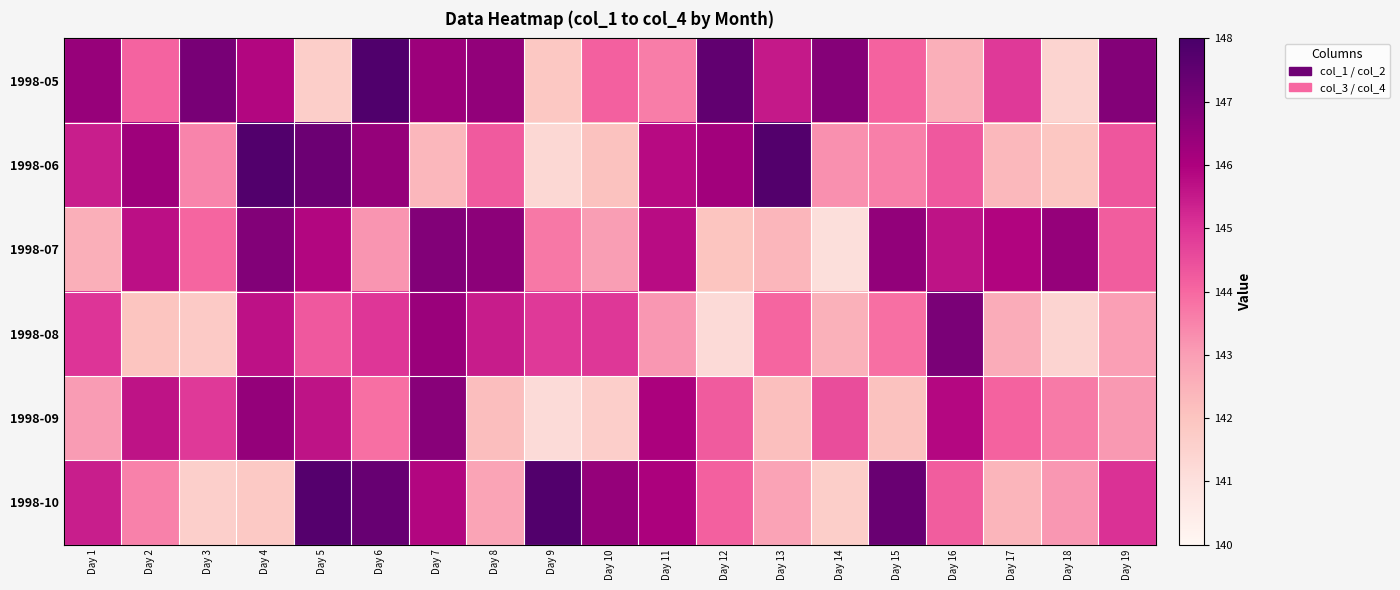

Reading left to right, list all the values displayed in this chart.

1998-05: Day 1=146.4	Day 2=144.1	Day 3=147.0	Day 4=145.9	Day 5=141.7	Day 6=147.8	Day 7=146.3	Day 8=146.5	Day 9=141.9	Day 10=144.2	Day 11=143.6	Day 12=147.5	Day 13=145.5	Day 14=146.8	Day 15=144.1	Day 16=142.6	Day 17=144.9	Day 18=141.4	Day 19=146.8
1998-06: Day 1=145.4	Day 2=146.3	Day 3=143.5	Day 4=147.8	Day 5=147.3	Day 6=146.4	Day 7=142.4	Day 8=144.3	Day 9=141.3	Day 10=142.1	Day 11=145.8	Day 12=146.2	Day 13=147.8	Day 14=143.3	Day 15=143.6	Day 16=144.3	Day 17=142.3	Day 18=141.9	Day 19=144.3
1998-07: Day 1=142.6	Day 2=145.7	Day 3=144.1	Day 4=146.8	Day 5=145.9	Day 6=143.2	Day 7=146.8	Day 8=146.6	Day 9=143.7	Day 10=143.0	Day 11=145.8	Day 12=142.0	Day 13=142.4	Day 14=141.1	Day 15=146.5	Day 16=145.7	Day 17=145.9	Day 18=146.5	Day 19=144.2
1998-08: Day 1=145.0	Day 2=142.0	Day 3=141.8	Day 4=145.7	Day 5=144.3	Day 6=145.0	Day 7=146.4	Day 8=145.4	Day 9=144.9	Day 10=144.9	Day 11=143.1	Day 12=141.2	Day 13=144.1	Day 14=142.5	Day 15=143.9	Day 16=147.0	Day 17=142.6	Day 18=141.4	Day 19=143.0
1998-09: Day 1=143.1	Day 2=145.6	Day 3=144.9	Day 4=146.5	Day 5=145.7	Day 6=143.8	Day 7=146.7	Day 8=142.2	Day 9=141.2	Day 10=141.6	Day 11=146.1	Day 12=144.2	Day 13=142.1	Day 14=144.5	Day 15=142.1	Day 16=145.9	Day 17=144.1	Day 18=143.7	Day 19=143.1
1998-10: Day 1=145.4	Day 2=143.5	Day 3=141.6	Day 4=141.8	Day 5=147.7	Day 6=147.4	Day 7=145.9	Day 8=142.9	Day 9=147.8	Day 10=146.5	Day 11=146.0	Day 12=144.1	Day 13=142.9	Day 14=141.7	Day 15=147.3	Day 16=144.2	Day 17=142.4	Day 18=143.1	Day 19=145.1